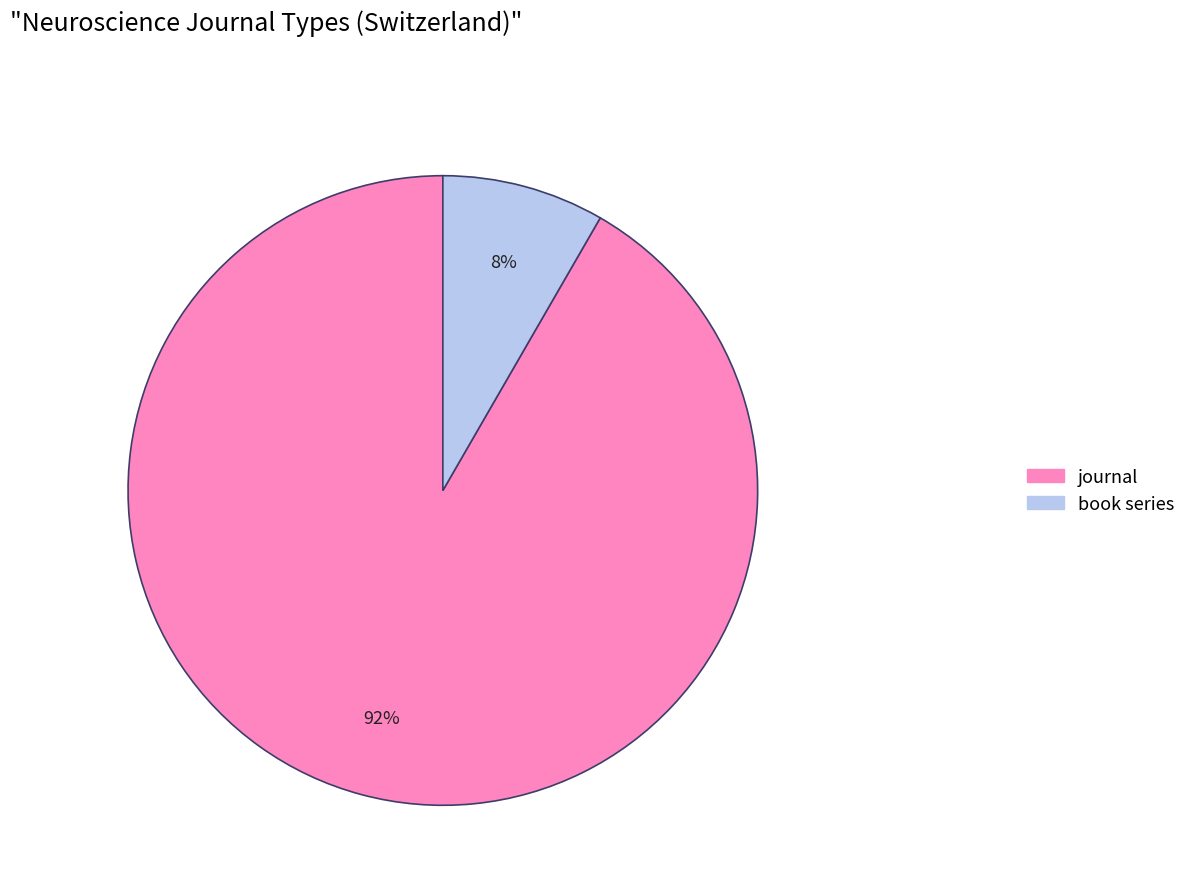

To the nearest percent, what percentage of the pie is journal?

92%